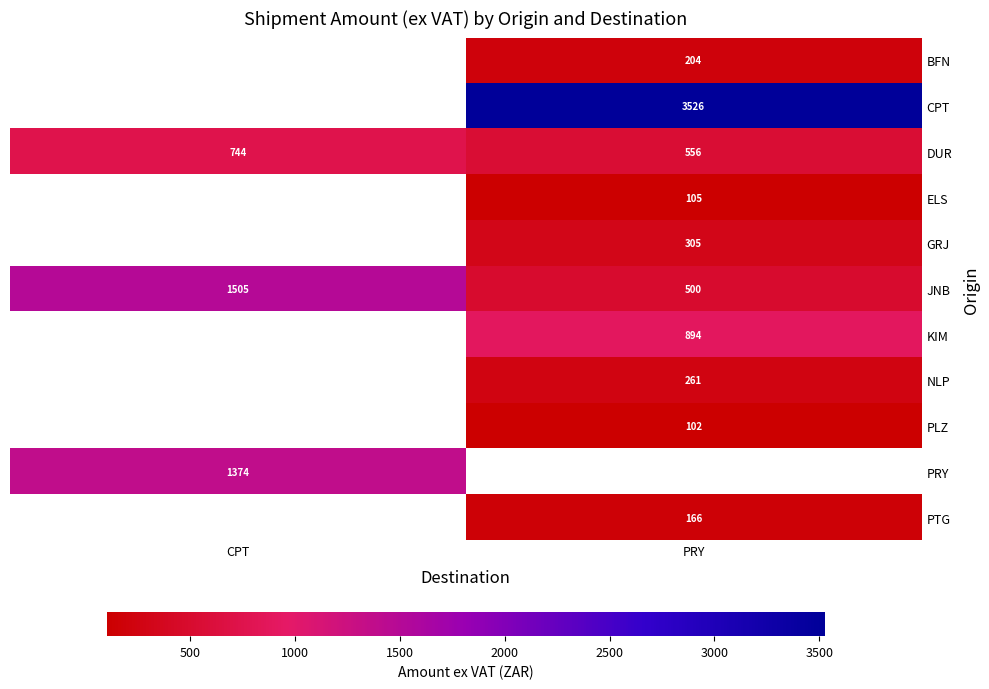

Rank the categories by DUR value from lowest to highest.

PRY, CPT